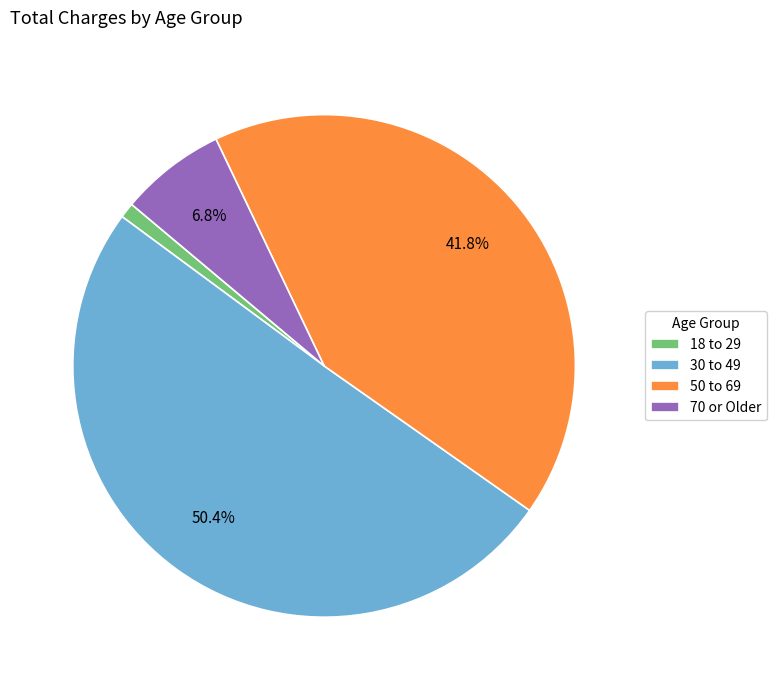

Is there any slice that represents more than half of the pie?

Yes